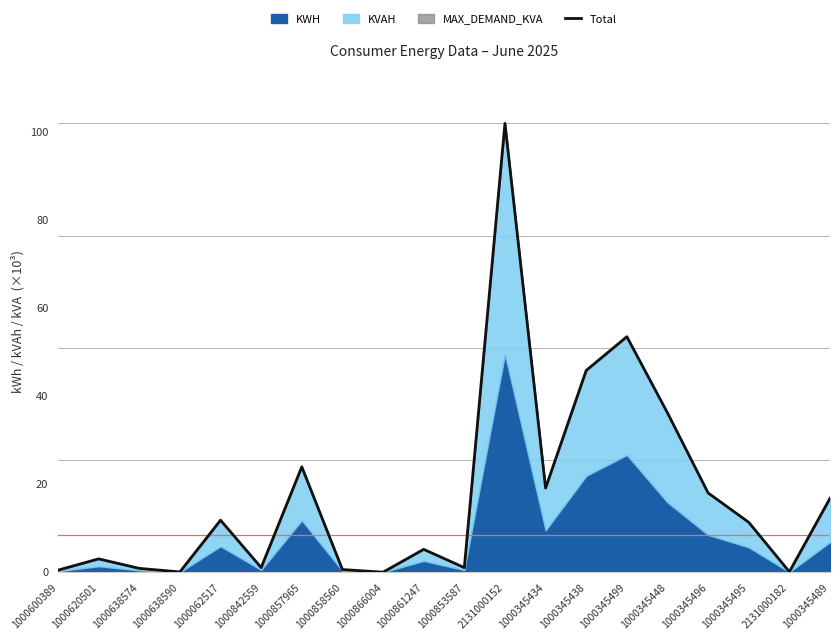

At which category does the chart reach its peak across all series?

2131000152